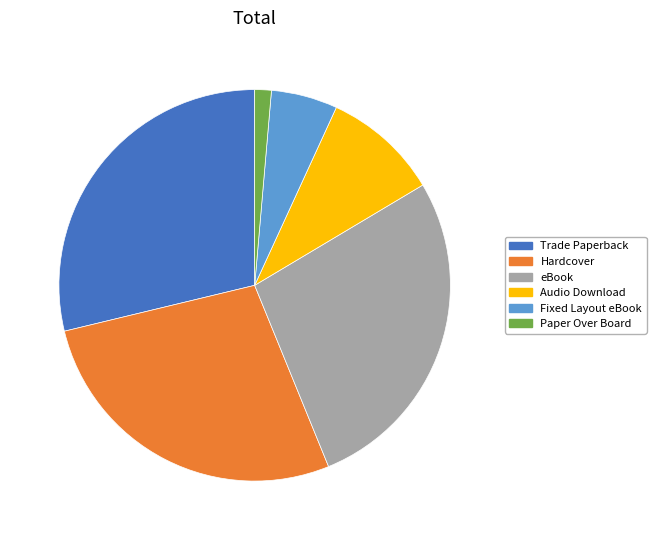

What is the ratio of the value at eBook to the value at Hardcover?

1.0